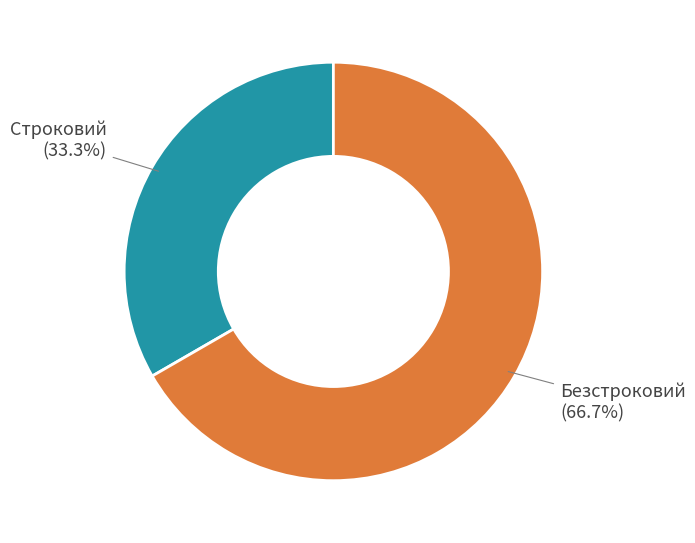

Does any single category account for the majority?

Yes